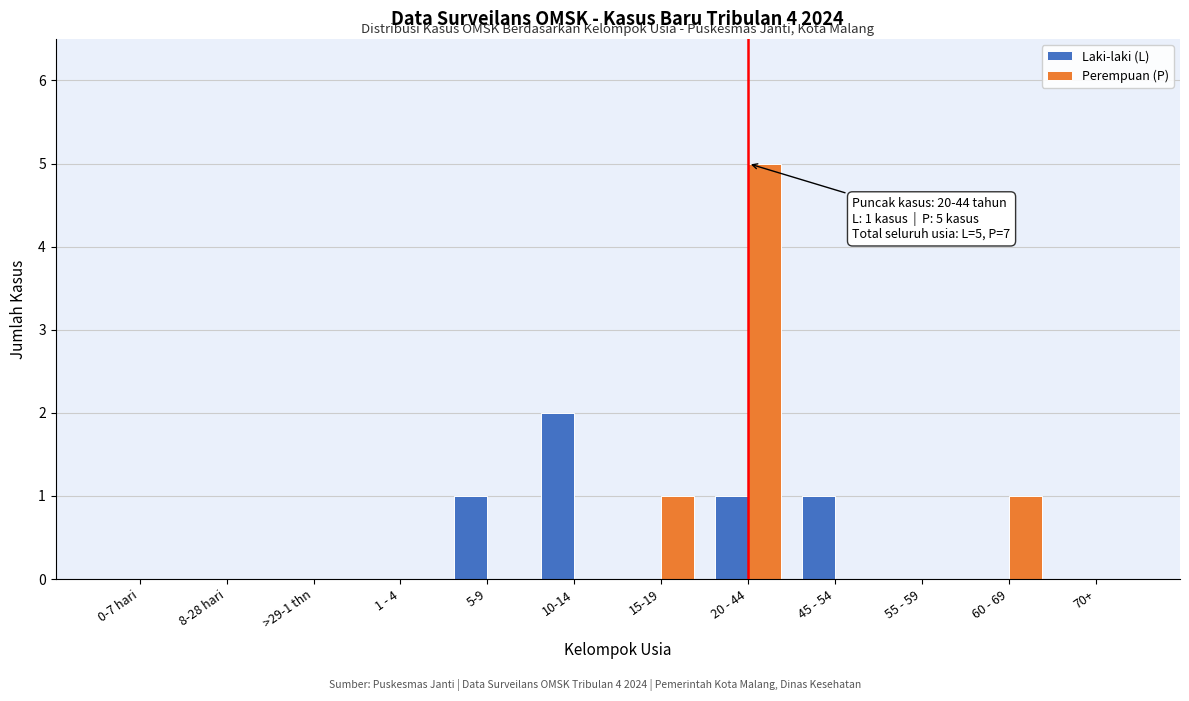

Reading left to right, transcribe all the data shown in this chart.

Laki-laki (L): 0-7 hari=0	8-28 hari=0	>29-1 thn=0	1 - 4=0	5-9=1	10-14=2	15-19=0	20 - 44=1	45 - 54=1	55 - 59=0	60 - 69=0	70+=0
Perempuan (P): 0-7 hari=0	8-28 hari=0	>29-1 thn=0	1 - 4=0	5-9=0	10-14=0	15-19=1	20 - 44=5	45 - 54=0	55 - 59=0	60 - 69=1	70+=0